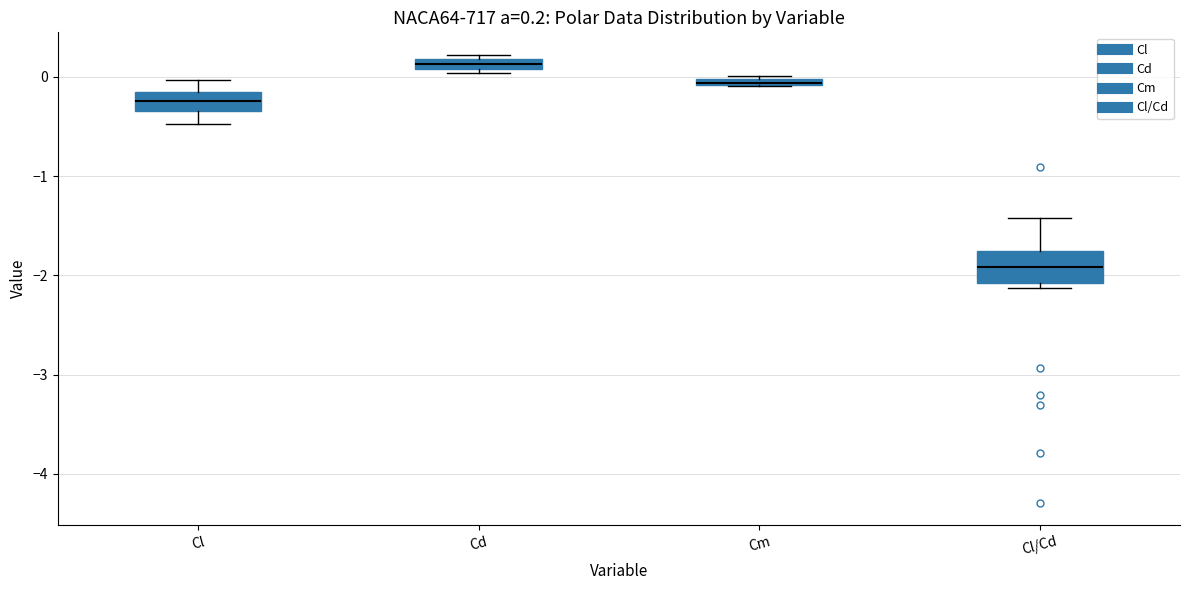

Which box is the tallest, from its lower edge to its upper edge?

Cl/Cd